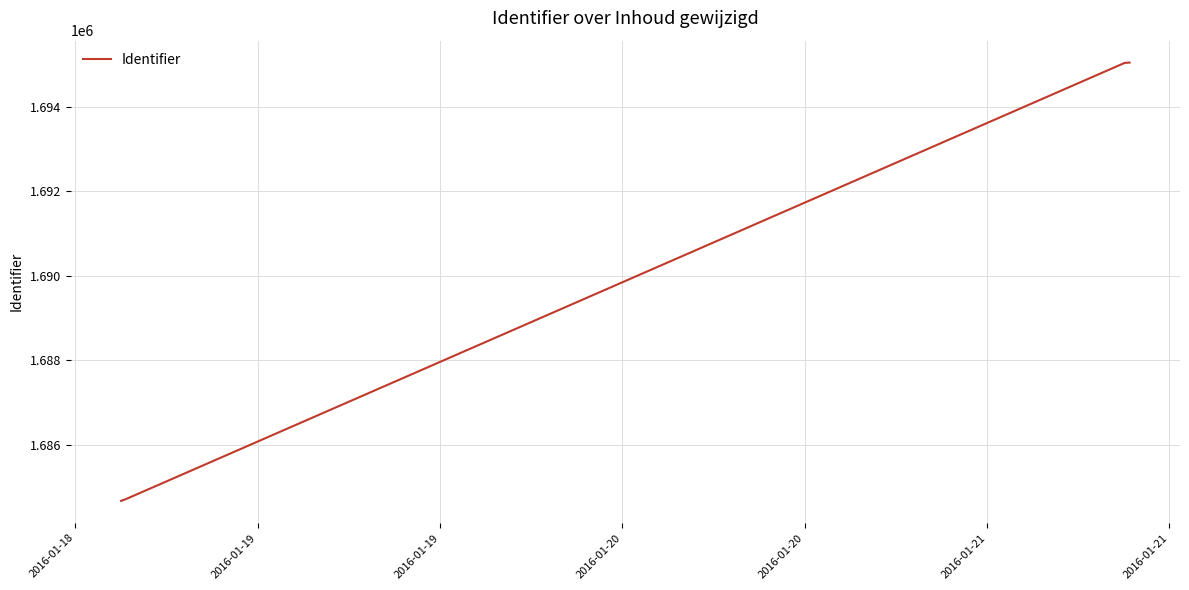

What is the minimum value shown in the chart?

1684666